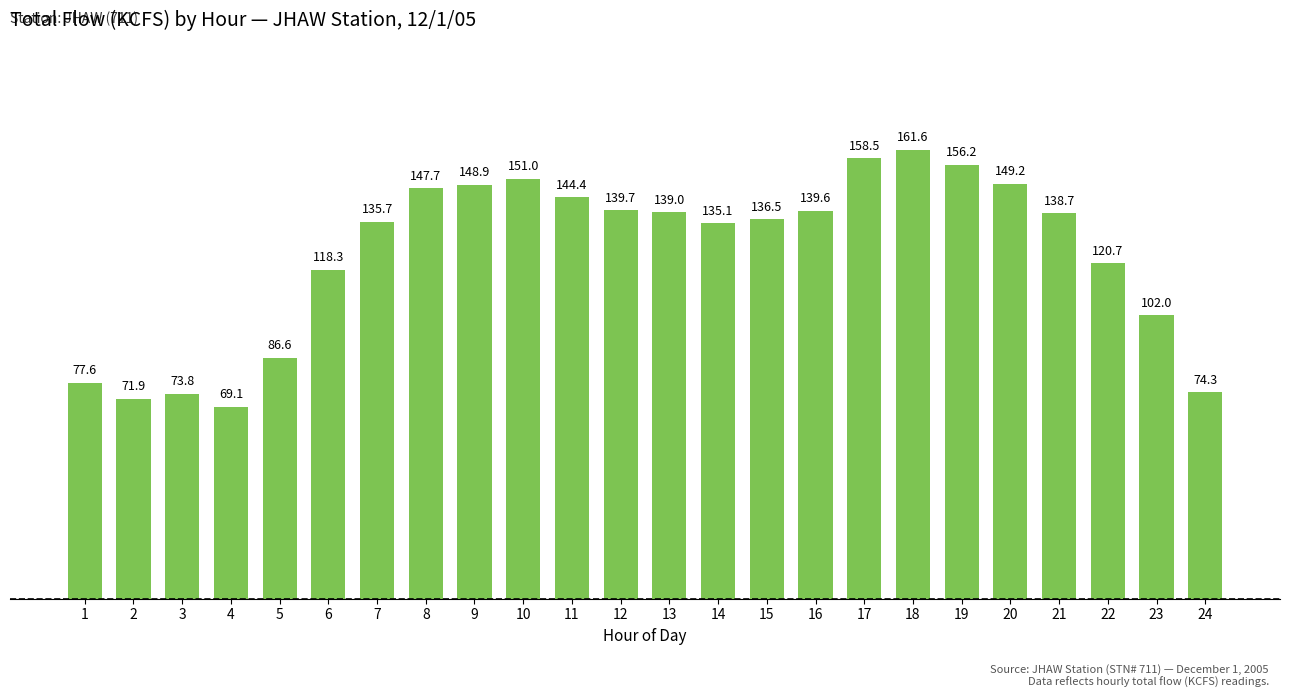

What value does the data have at 21?

138.7